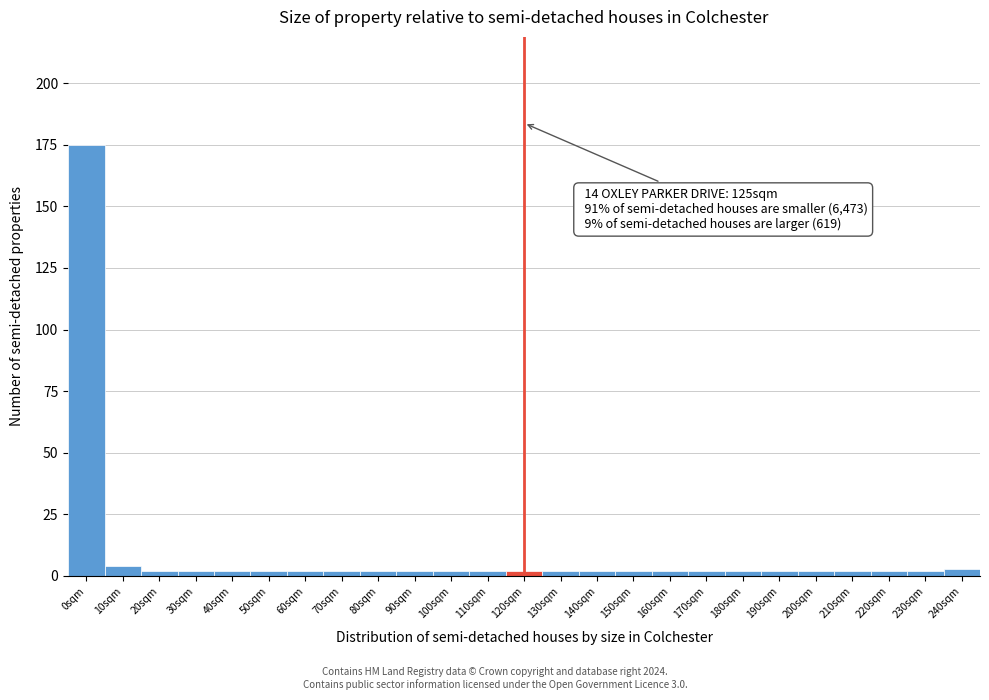

Reading right to left, list all the values displayed in this chart.

240sqm=3	230sqm=2	220sqm=2	210sqm=2	200sqm=2	190sqm=2	180sqm=2	170sqm=2	160sqm=2	150sqm=2	140sqm=2	130sqm=2	120sqm=2	110sqm=2	100sqm=2	90sqm=2	80sqm=2	70sqm=2	60sqm=2	50sqm=2	40sqm=2	30sqm=2	20sqm=2	10sqm=4	0sqm=175